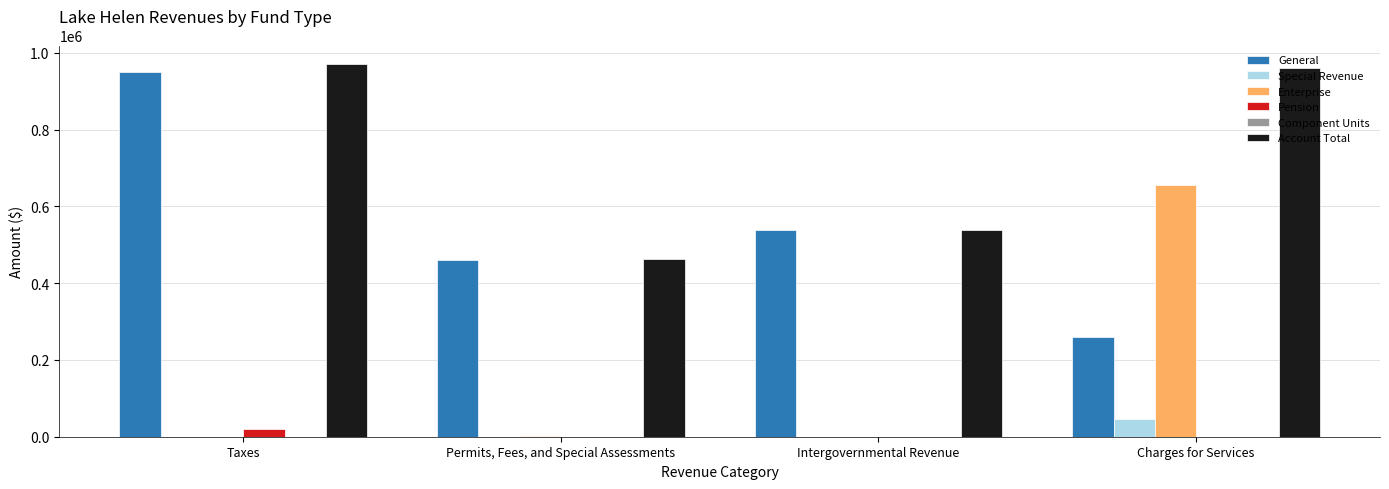

What is the total value across all series at Taxes?

1940604